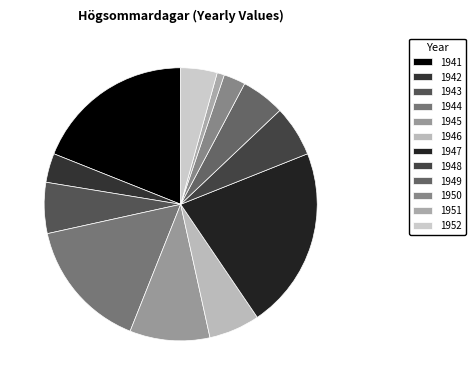

What is the largest slice in the pie chart?

1947